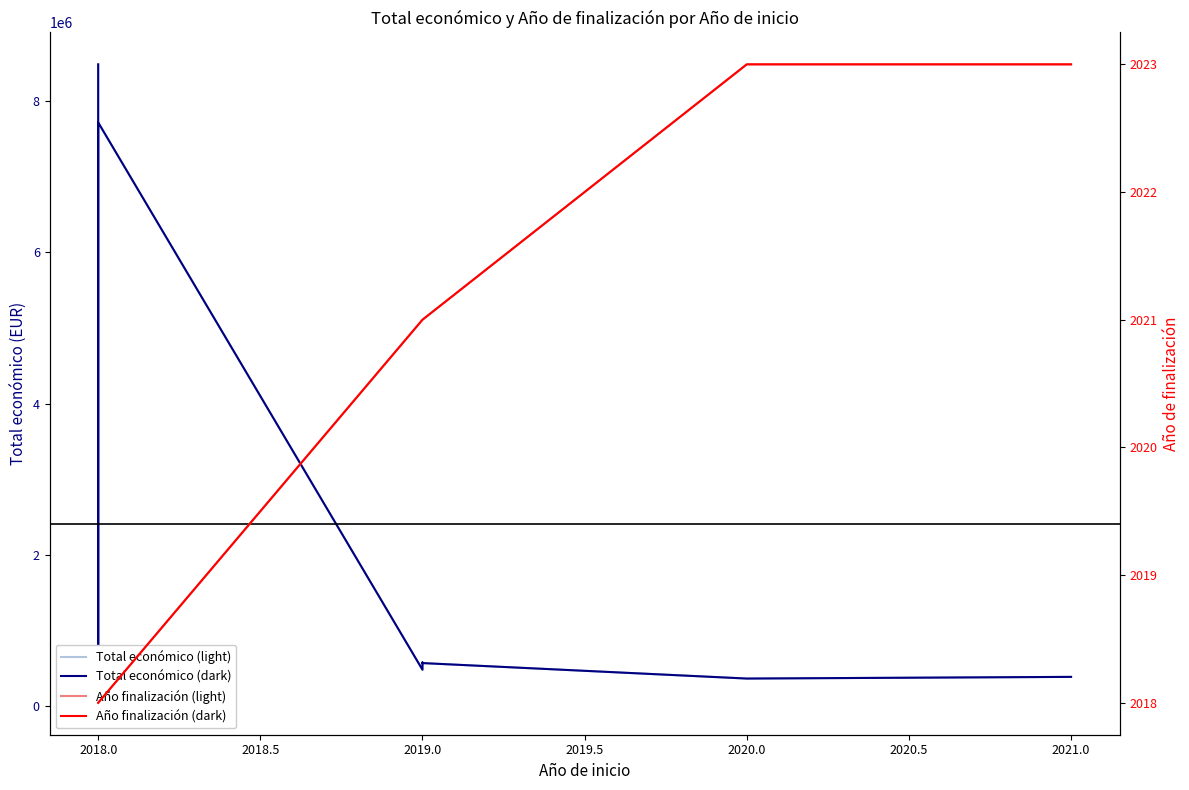

What is the sum of the Total económico (dark) values at 2021.0 and 2019.0?

961383.7